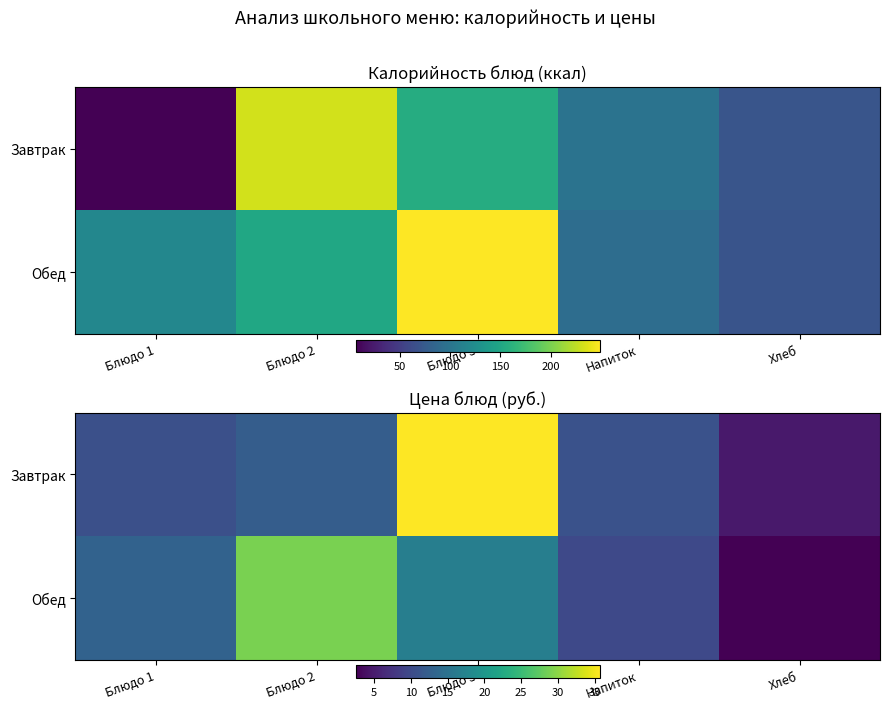

What is the total value across all series at Блюдо 3?

52.4